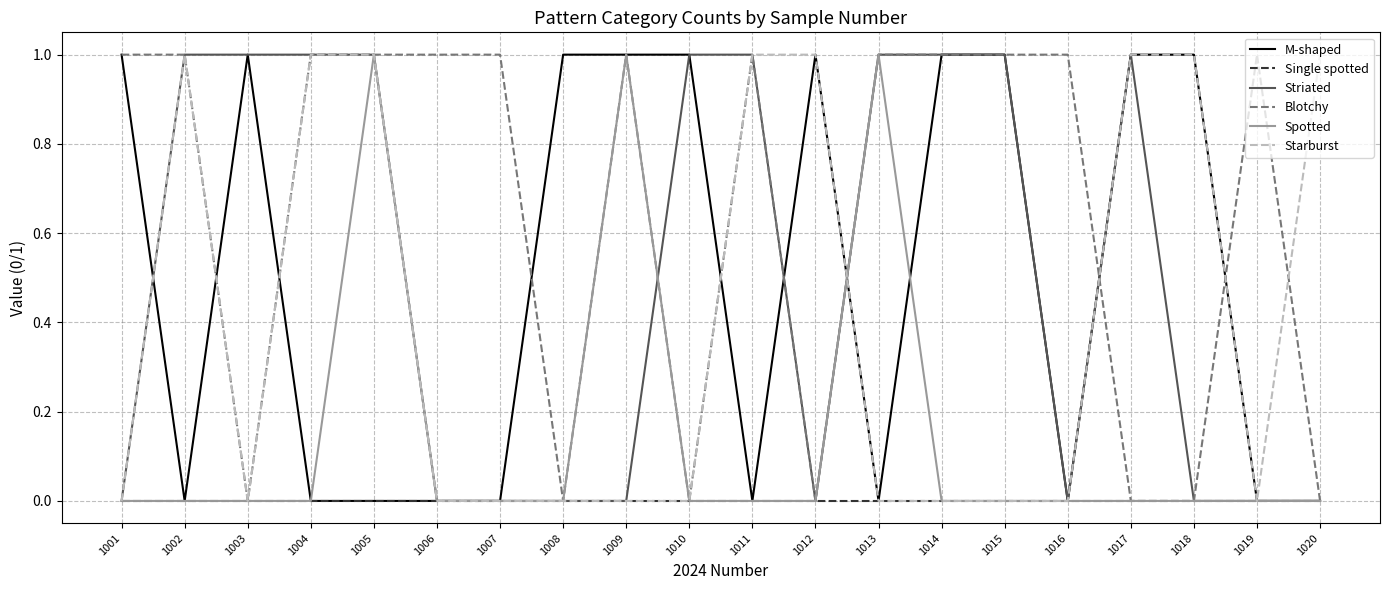

What are all the series names shown in the legend?

M-shaped, Single spotted, Striated, Blotchy, Spotted, Starburst